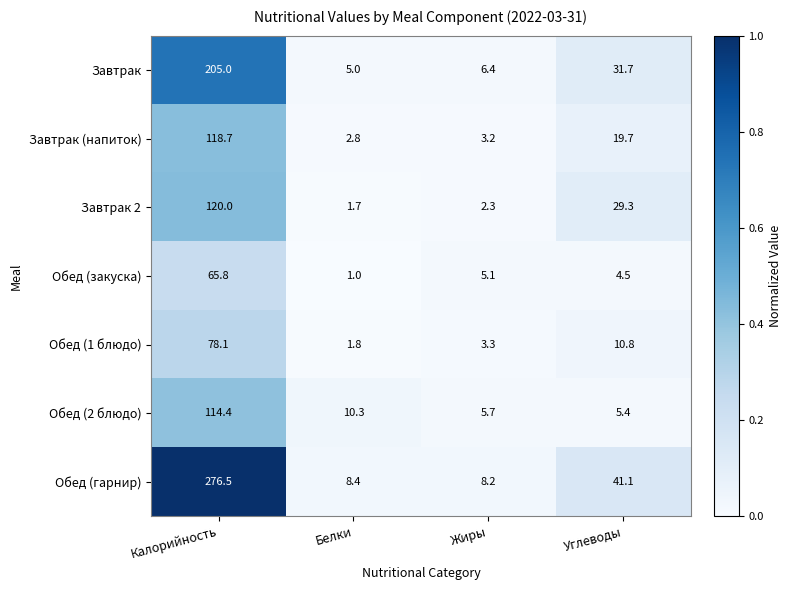

What is the difference between the Завтрак (напиток) values at Углеводы and Жиры?

16.5